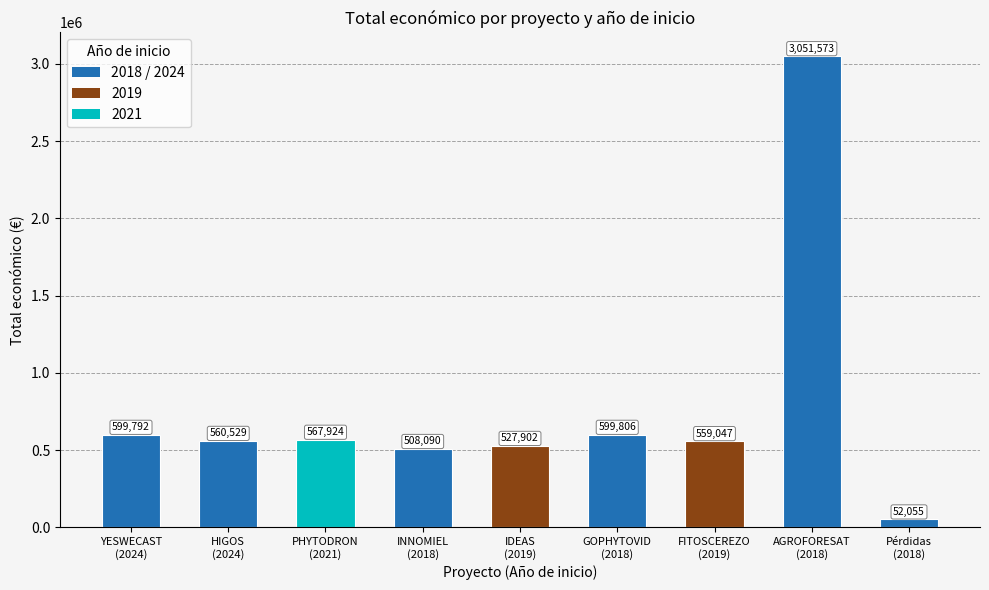

Reading right to left, extract all data points from this chart.

52055	3051573	559047	599806	527902	508090	567924	560529	599792